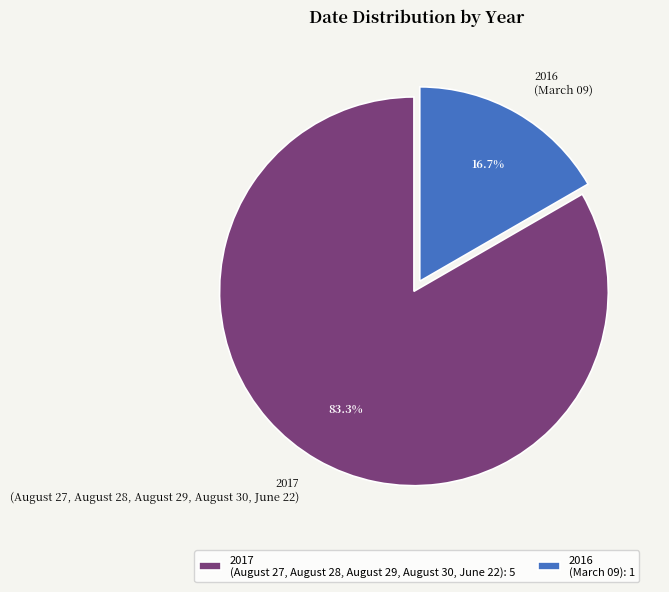

Approximately how many times larger is the value at 2017 (August 27, August 28, August 29, August 30, June 22) compared to 2016 (March 09)?

5.0